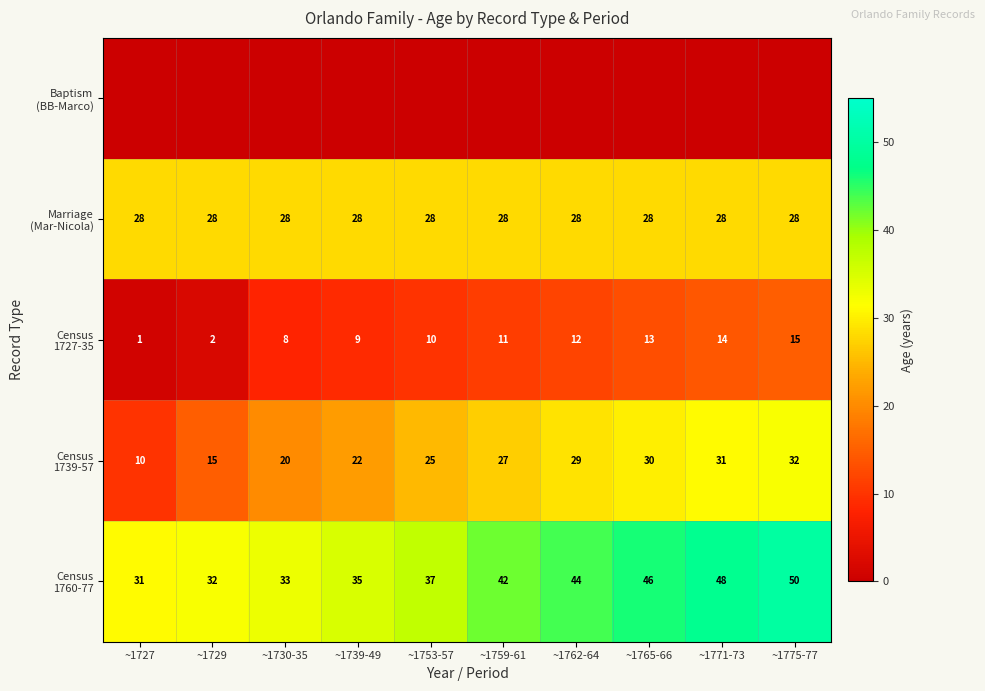

Which series has the largest total across all categories?

Census 1760-77